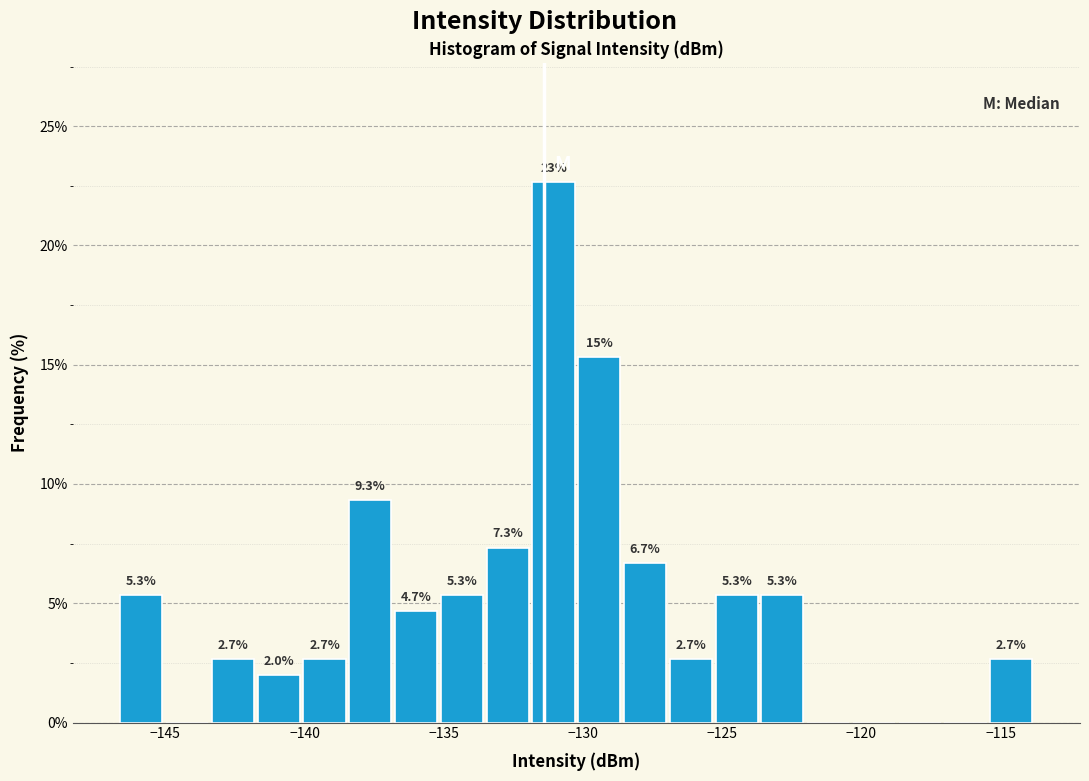

Read against the x-axis, roughly where is the centre of the tallest bar?

-131.0